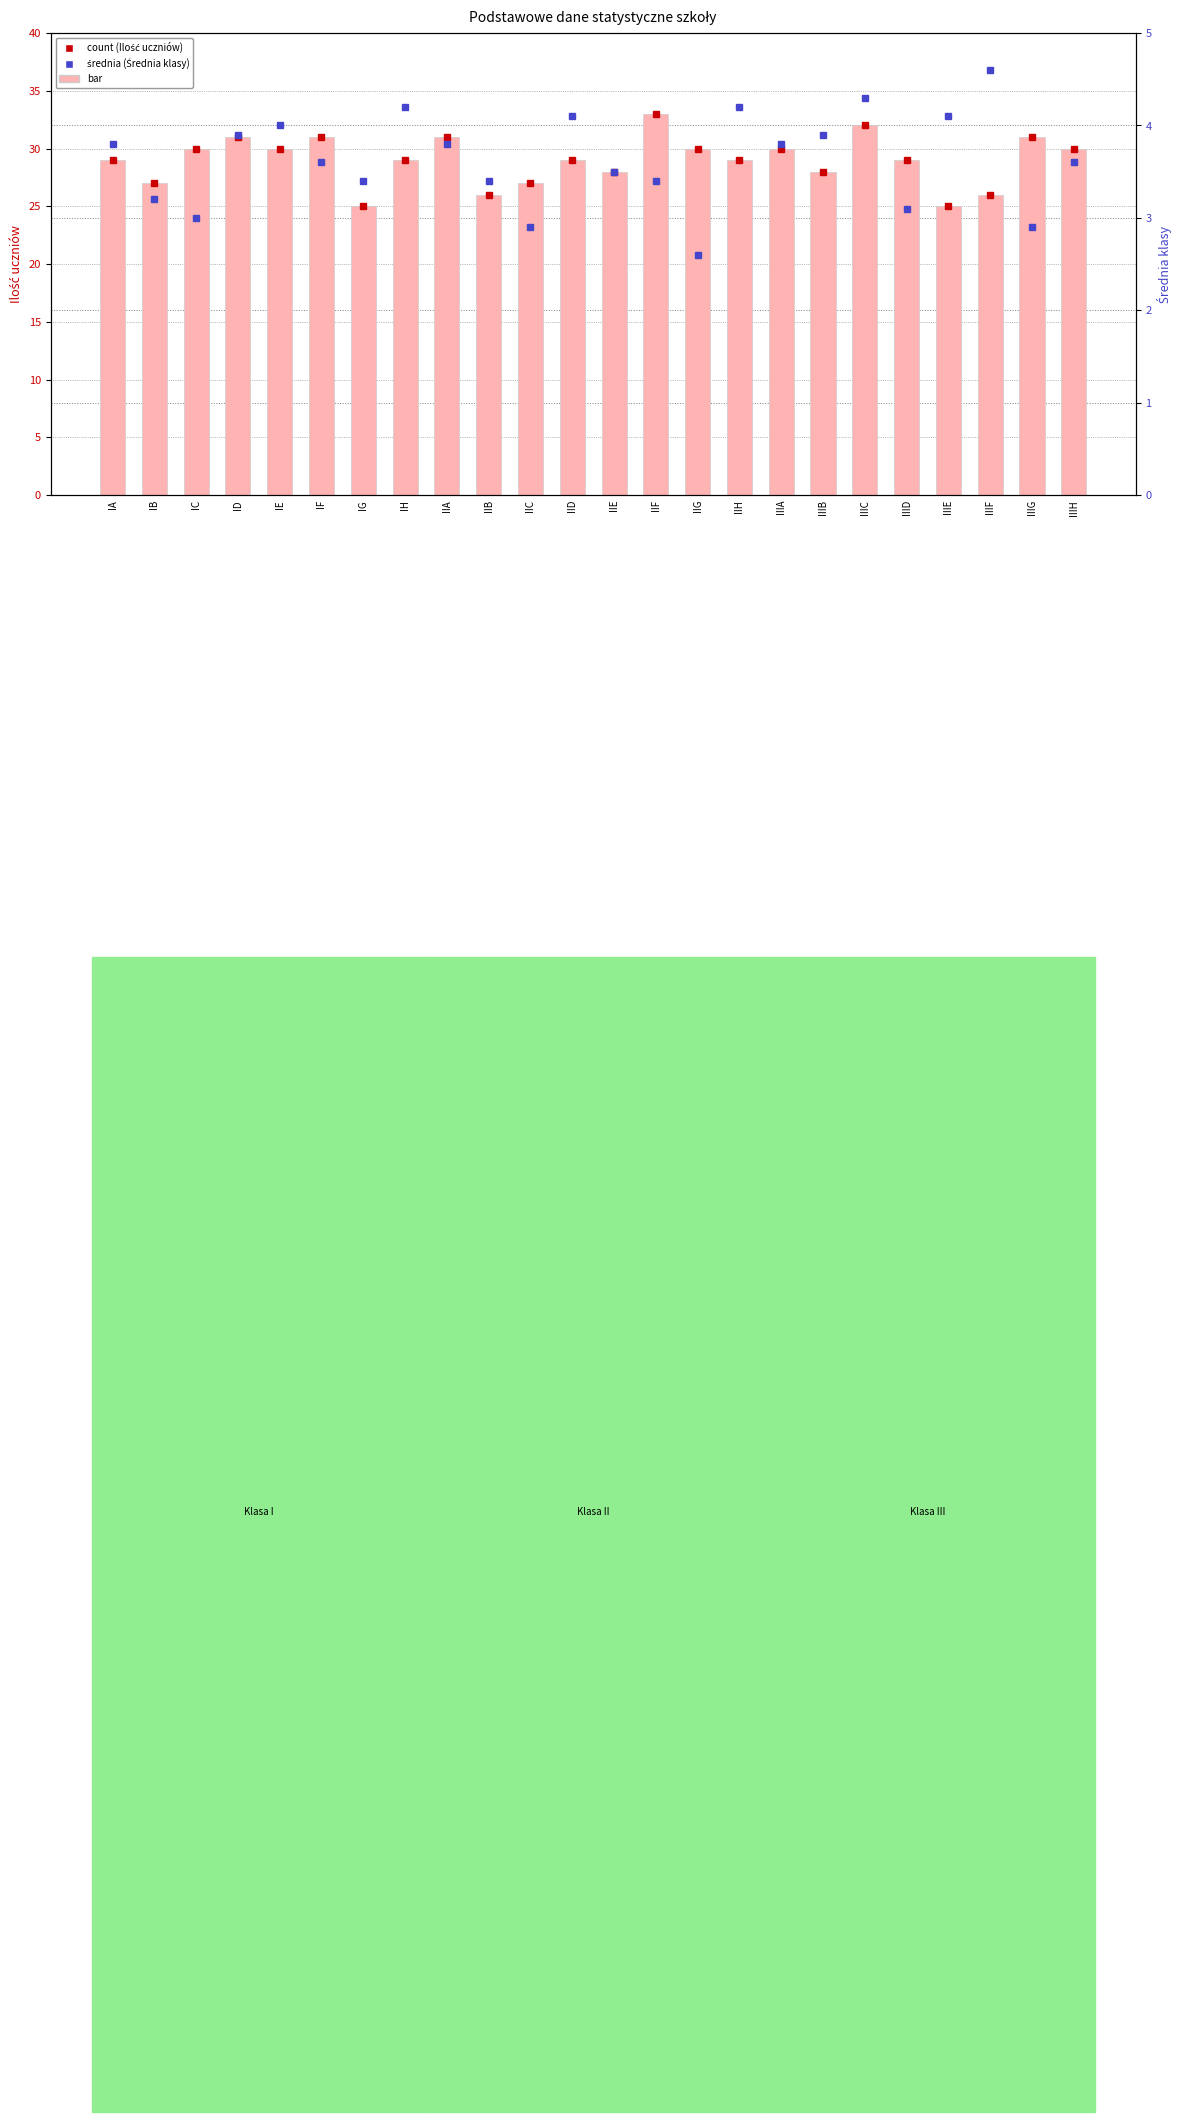

What is the minimum value for Ilość uczniów?

25.0